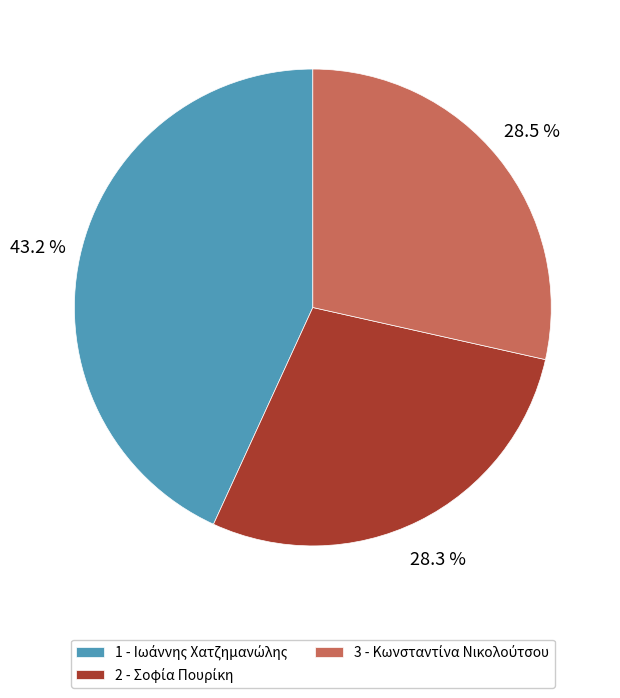

Is there a majority slice in this chart?

No